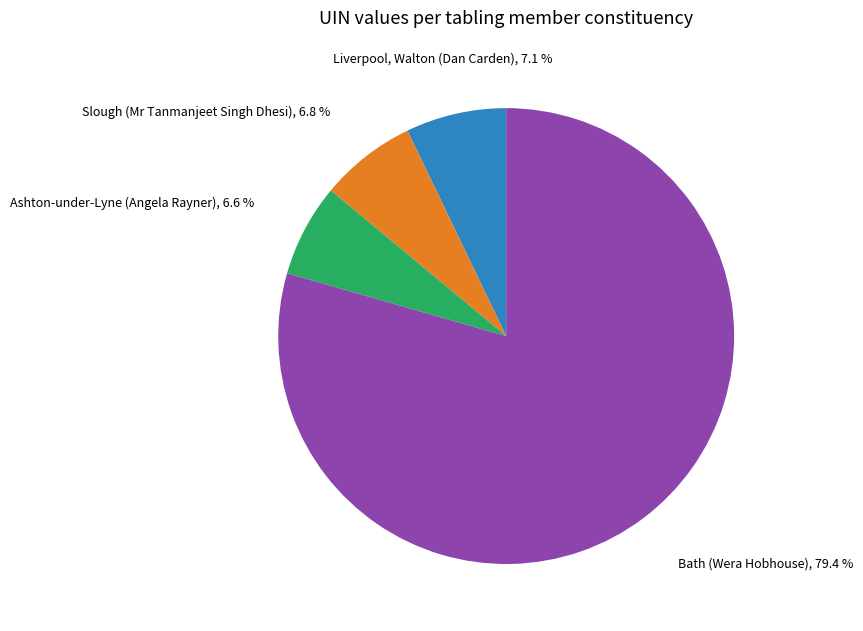

Which has a higher value, Ashton-under-Lyne (Angela Rayner) or Bath (Wera Hobhouse)?

Bath (Wera Hobhouse)